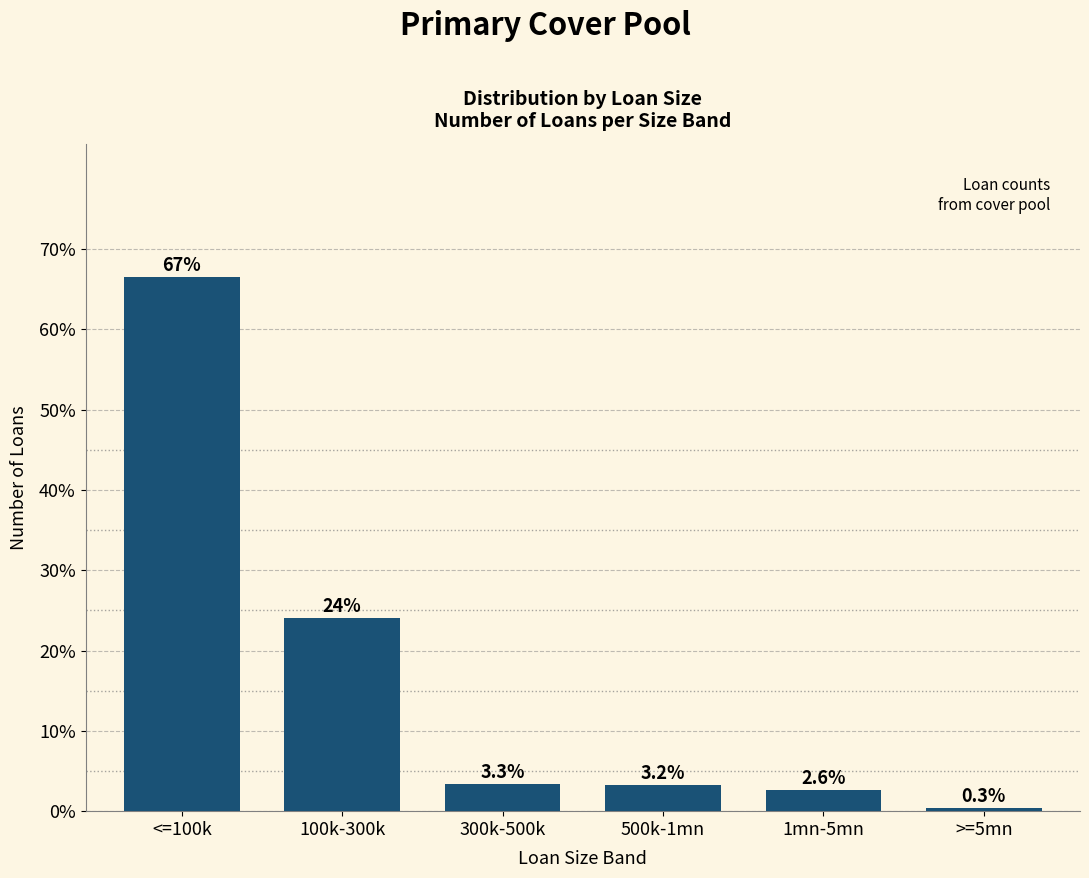

Reading left to right, transcribe all the data shown in this chart.

66.5	24.0	3.3	3.2	2.6	0.3